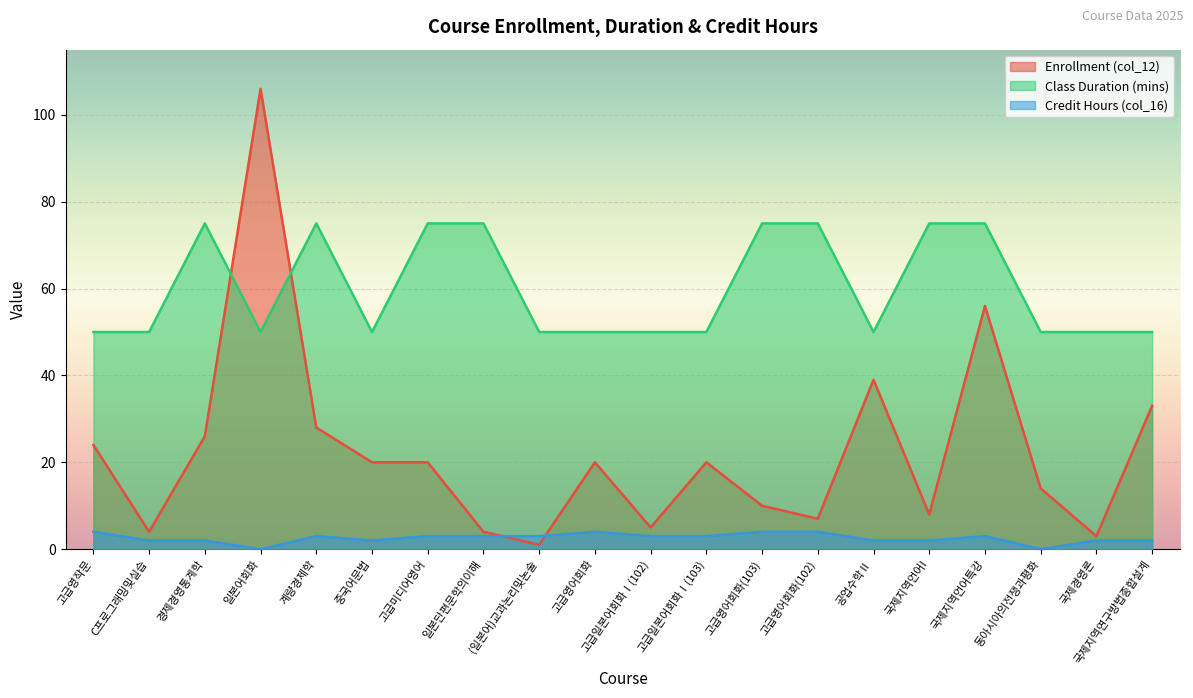

What is the label of the 14th point from the right?

고급미디어영어